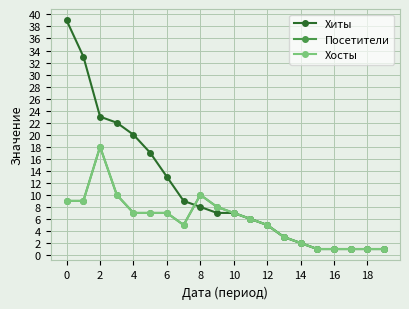

Does the chart have visible grid lines?

Yes